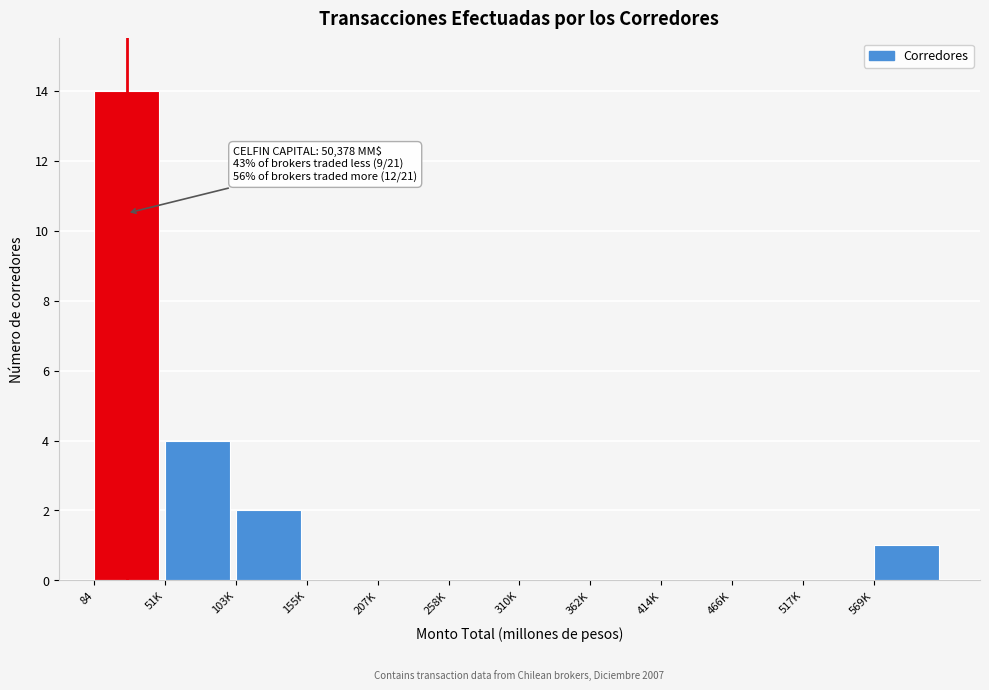

Reading left to right, extract all data points from this chart.

84=14	51K=4	103K=2	155K=0	207K=0	258K=0	310K=0	362K=0	414K=0	466K=0	517K=0	569K=1